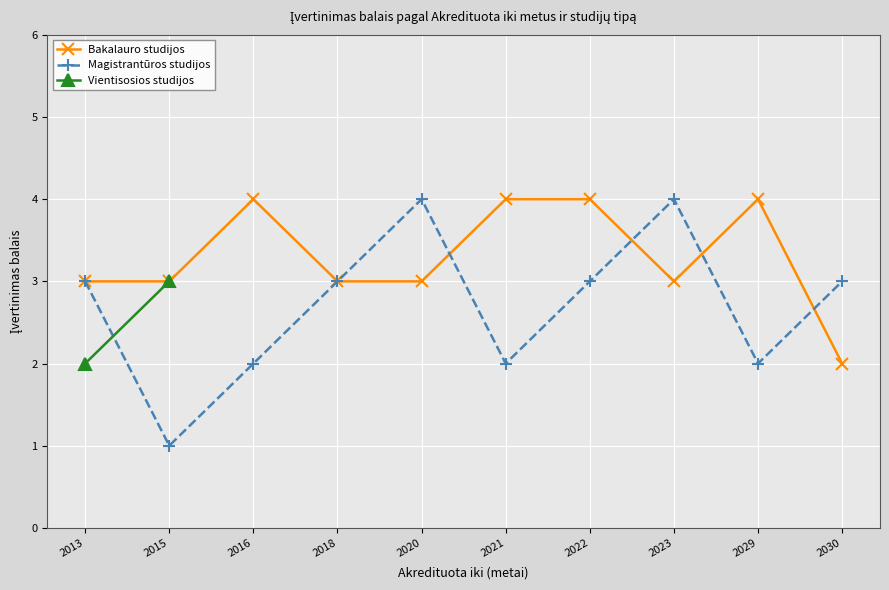

What is the sum of the Magistrantūros studijos values at 2022 and 2021?

5